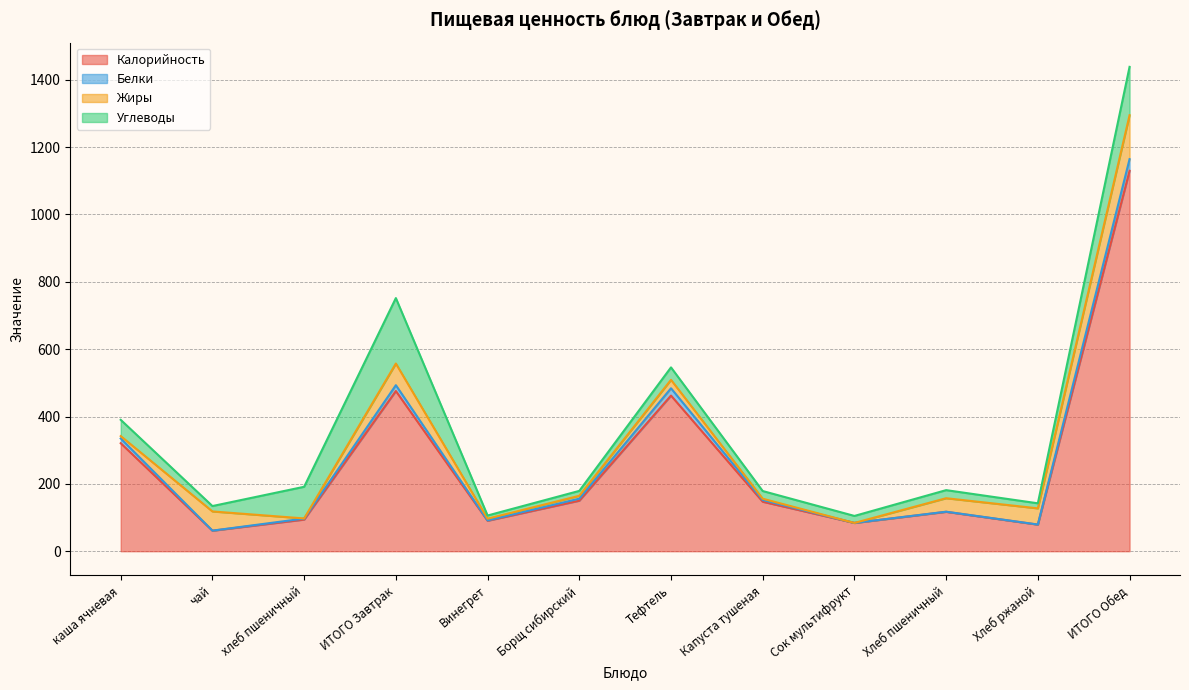

At which category is the sum across all series the highest?

ИТОГО Обед